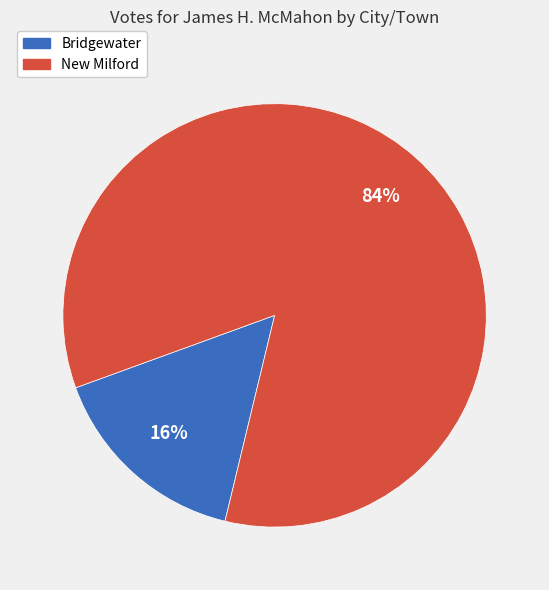

Which slice is the smallest?

Bridgewater